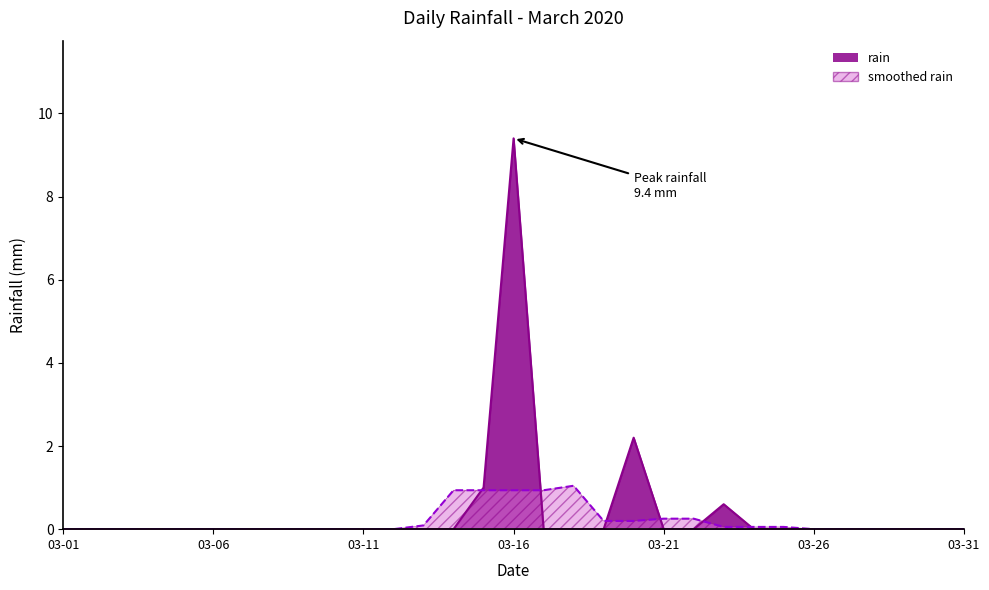

Between 2020-03-17 and 2020-03-14, which is larger?

2020-03-17